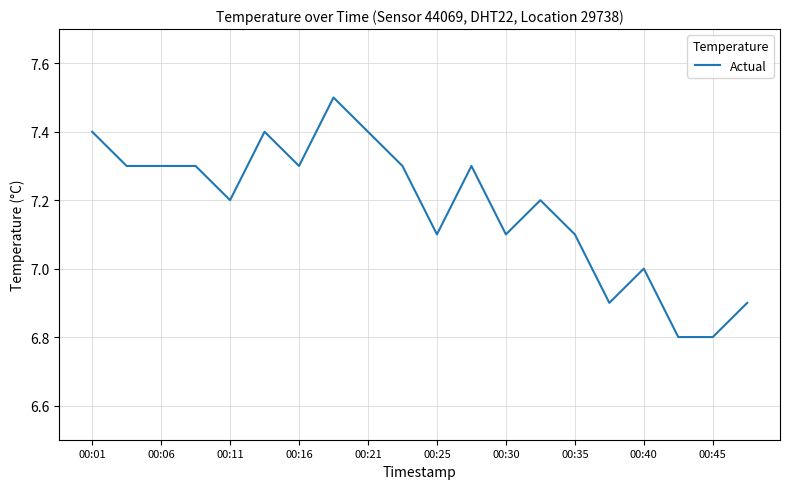

What is the minimum value shown in the chart?

6.8